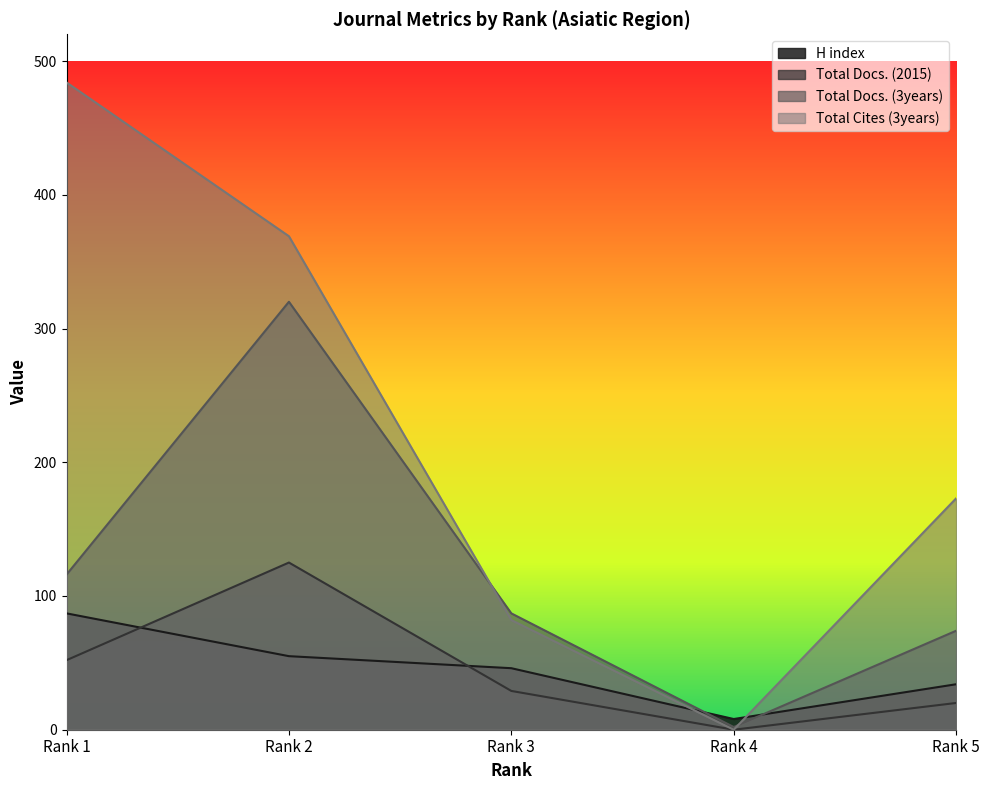

Which has a higher value, Rank 3 or Rank 5?

Rank 3